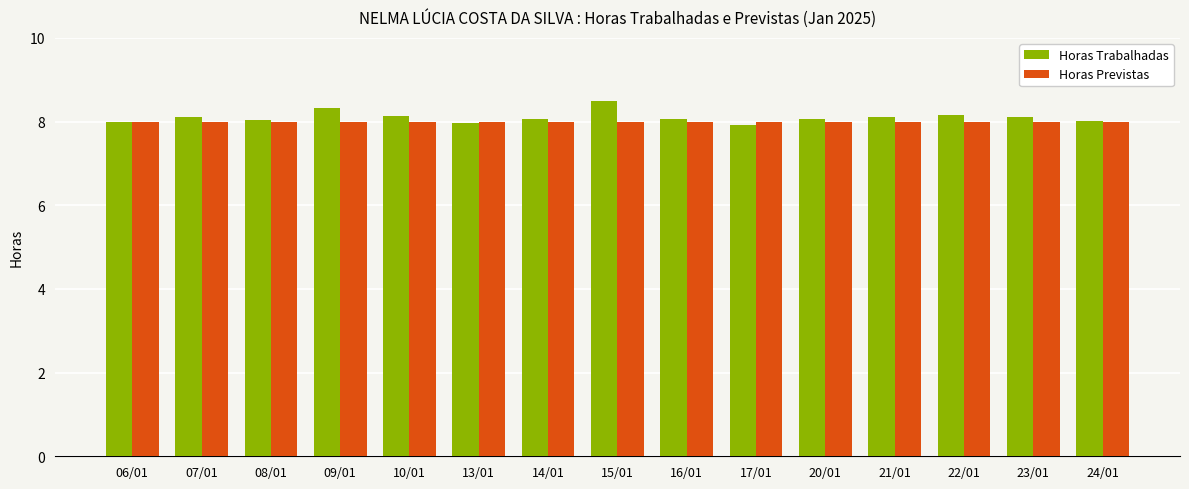

What is the sum of all Horas Trabalhadas values?

121.6